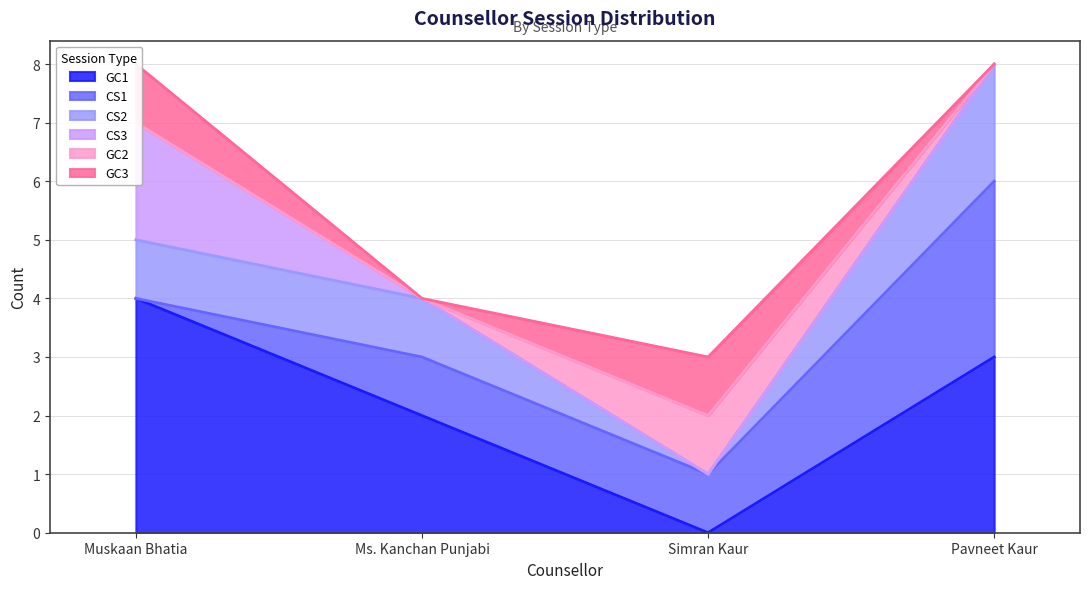

How many values in GC3 are above zero?

2